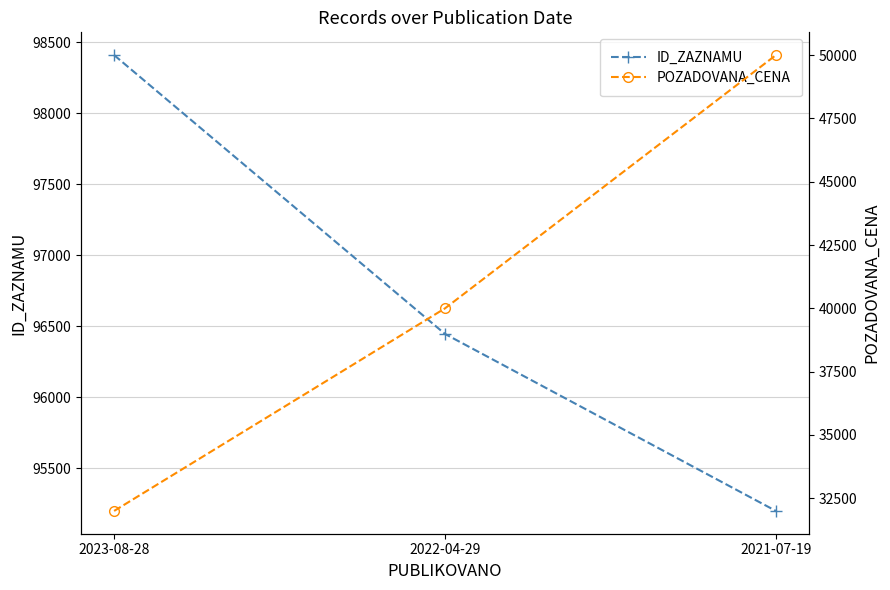

How many series are shown in this chart?

2